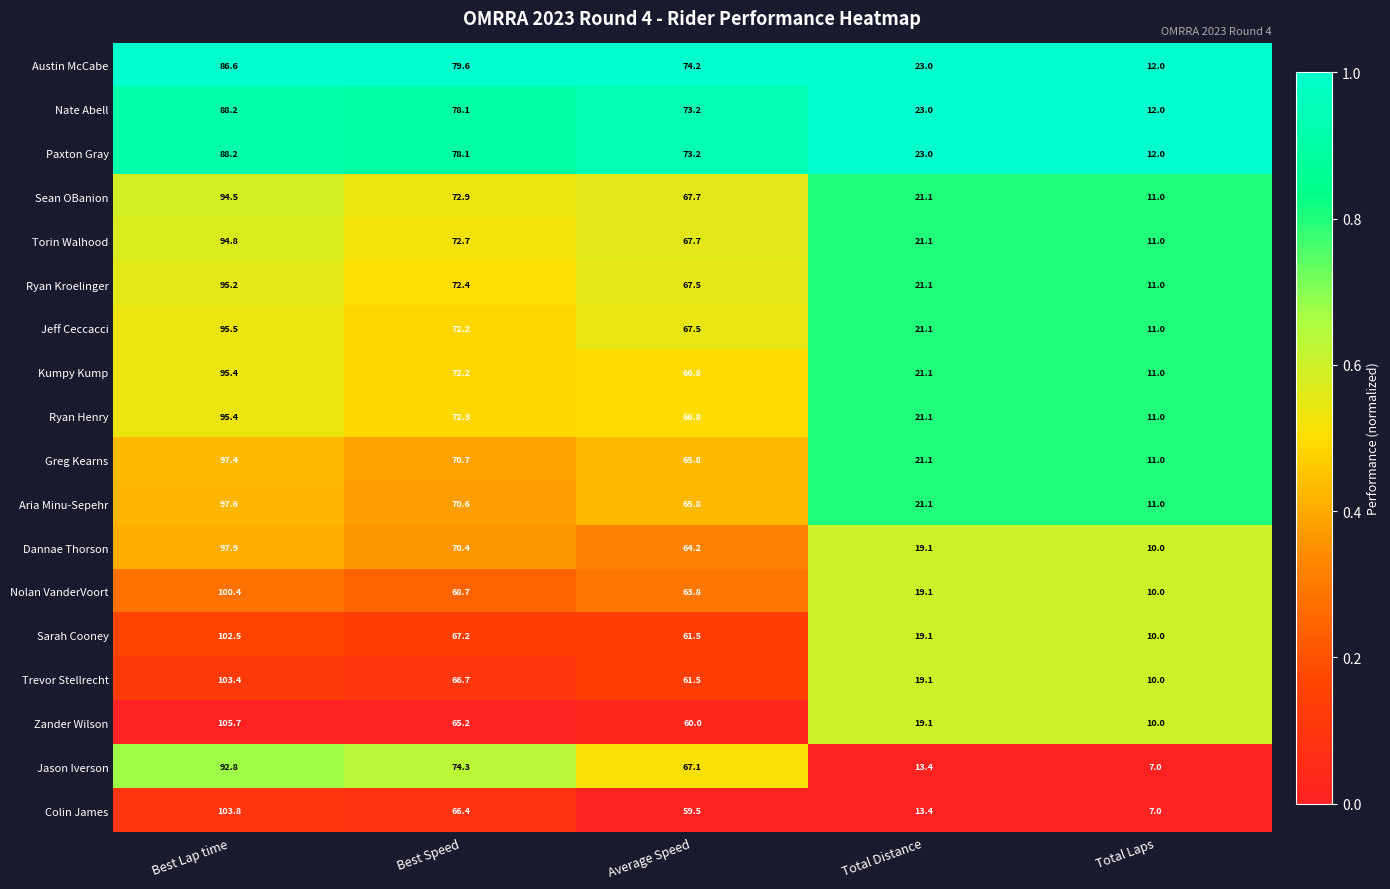

List the labels in order of Ryan Kroelinger value, smallest first.

Total Laps, Total Distance, Average Speed, Best Speed, Best Lap time